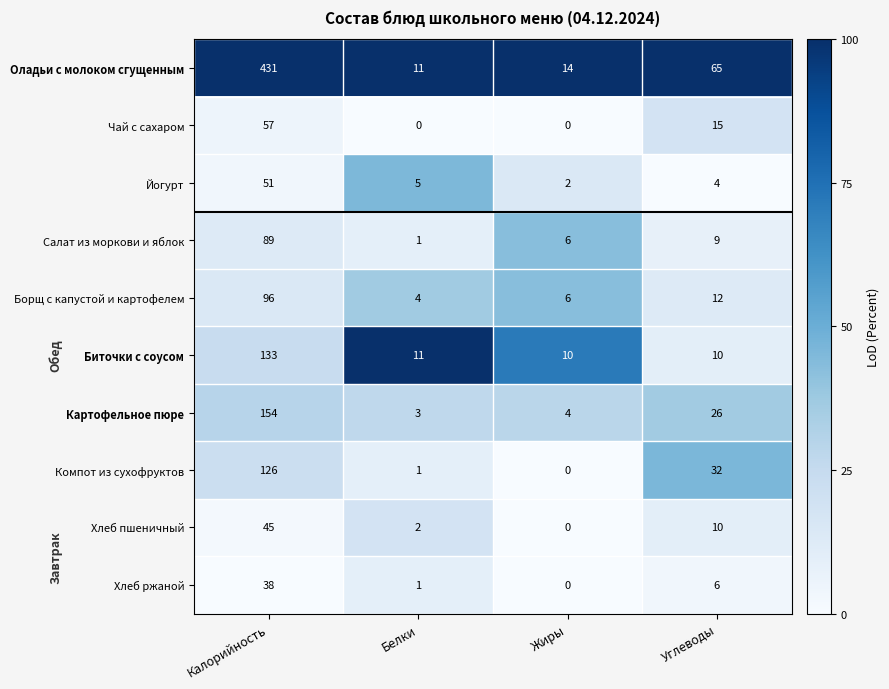

What is the difference between the maximum and minimum values in the Биточки с соусом series?

123